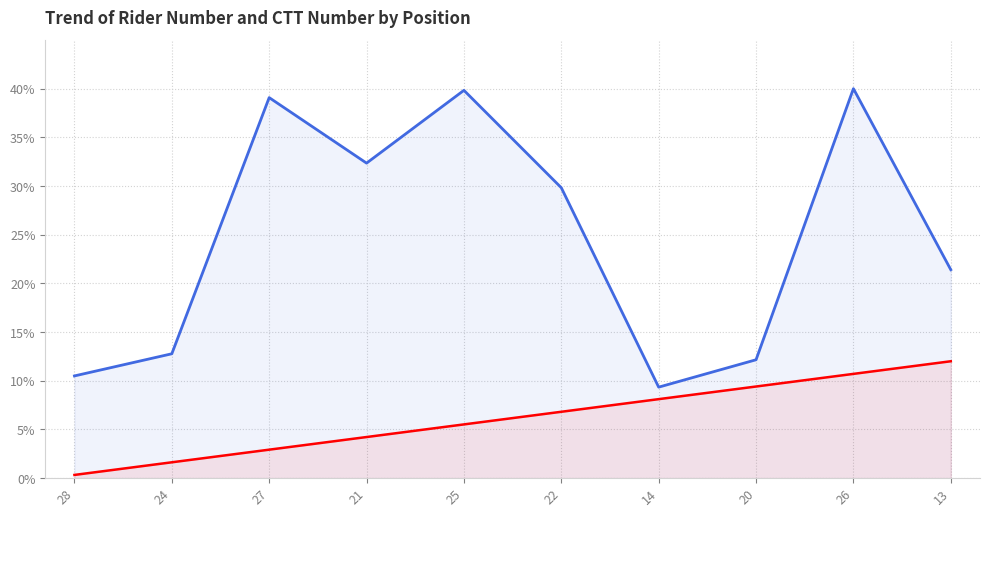

What is the sum of the Rider Number values at 21 and 25?

9.7